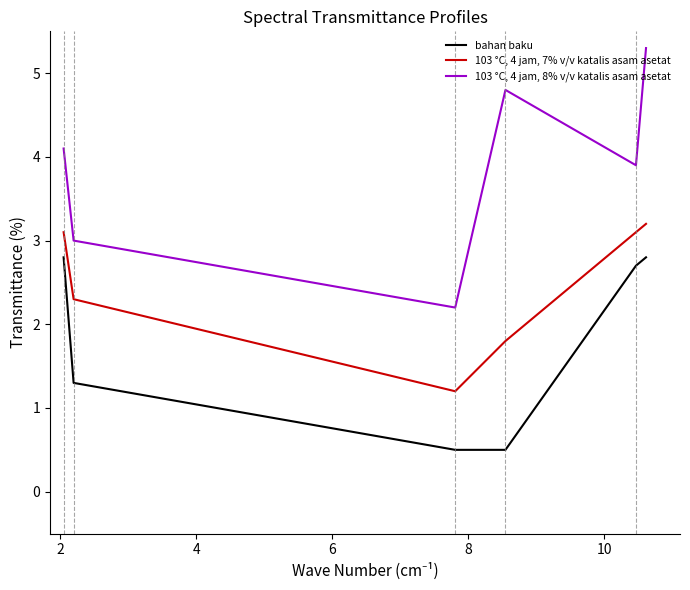

Is this an area chart (filled region under the line)?

No